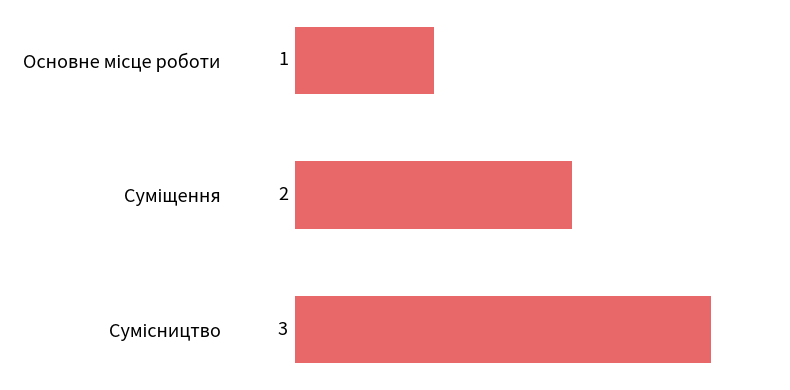

How many data points are less than 2?

1